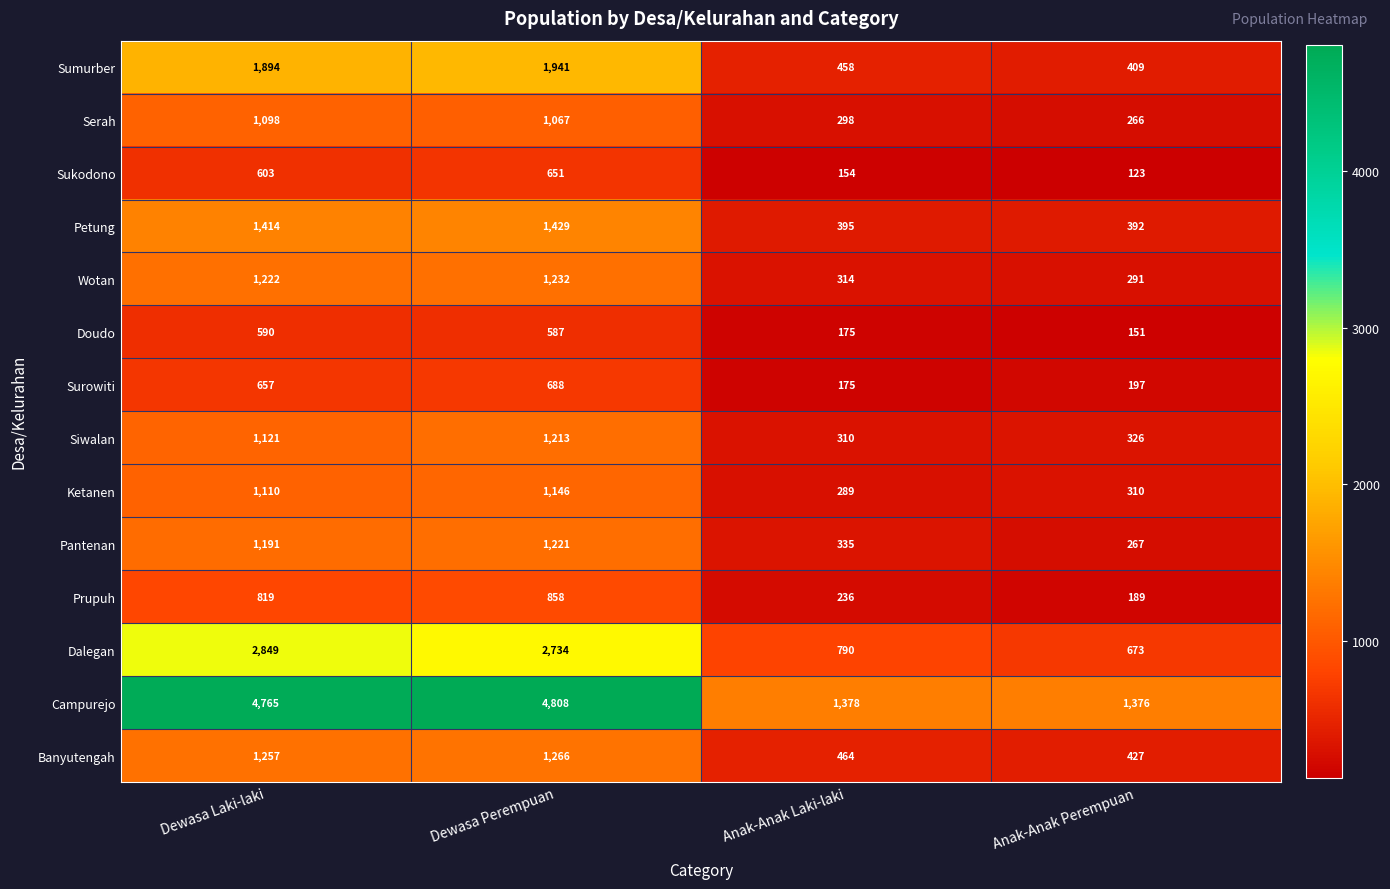

What is the difference between the Ketanen values at Anak-Anak Perempuan and Anak-Anak Laki-laki?

21